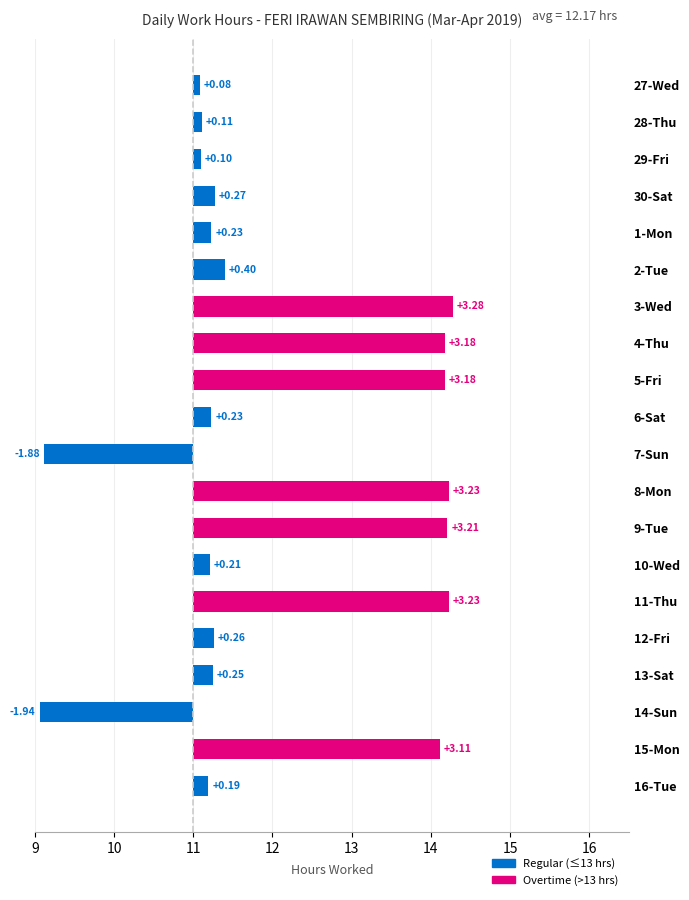

What is the minimum value shown in the chart?

-1.9